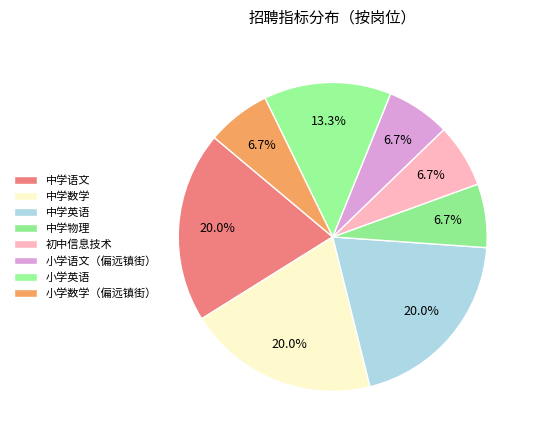

Which category has the biggest portion of the pie?

中学语文